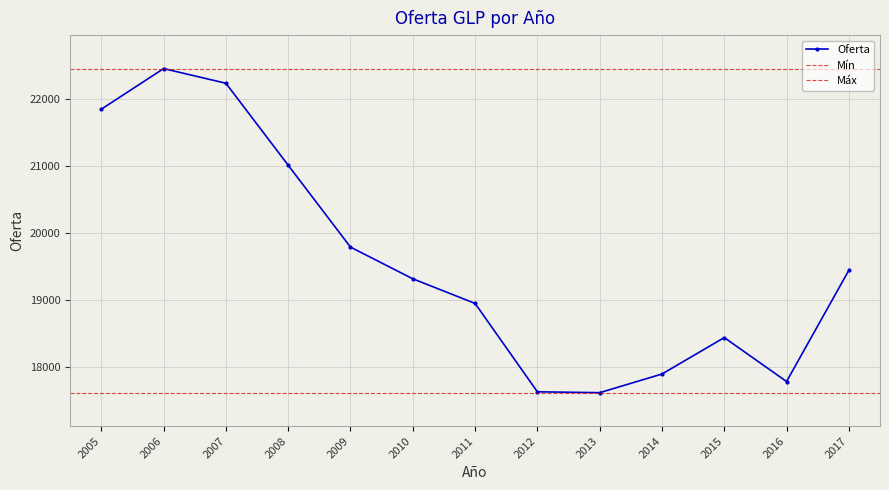

What is the value of the 12th point from the left?

17786.3